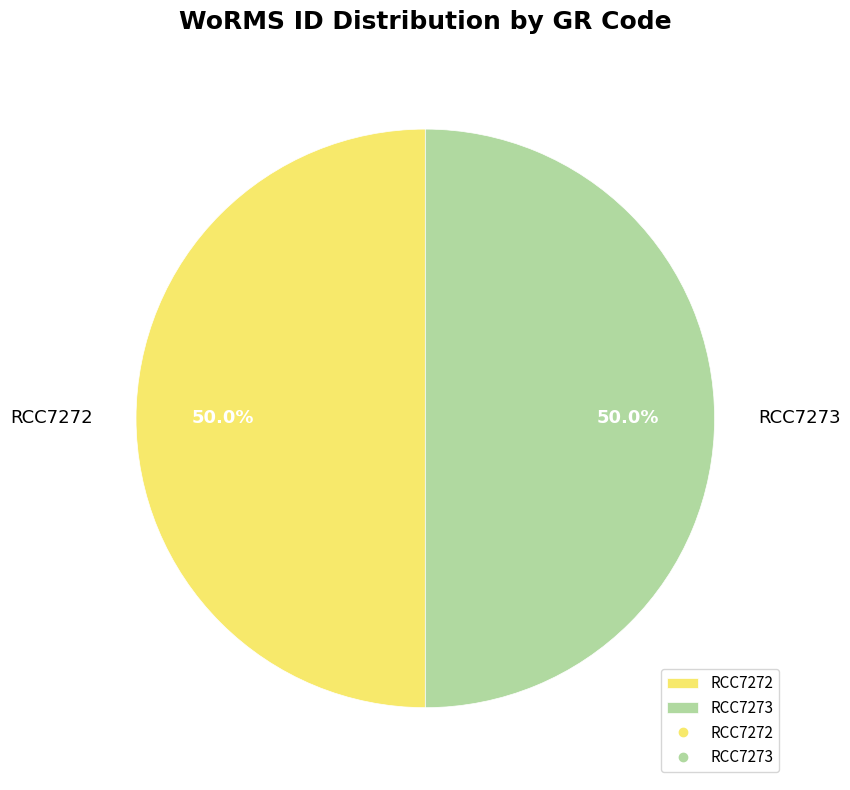

Do RCC7273 and RCC7272 together represent more than half of the pie?

Yes